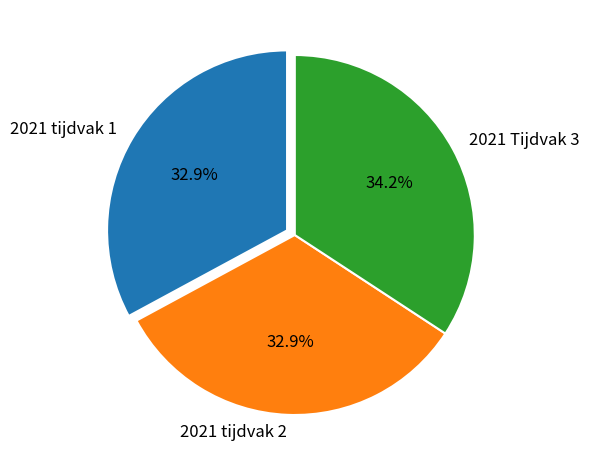

How many slices are in this pie chart?

3